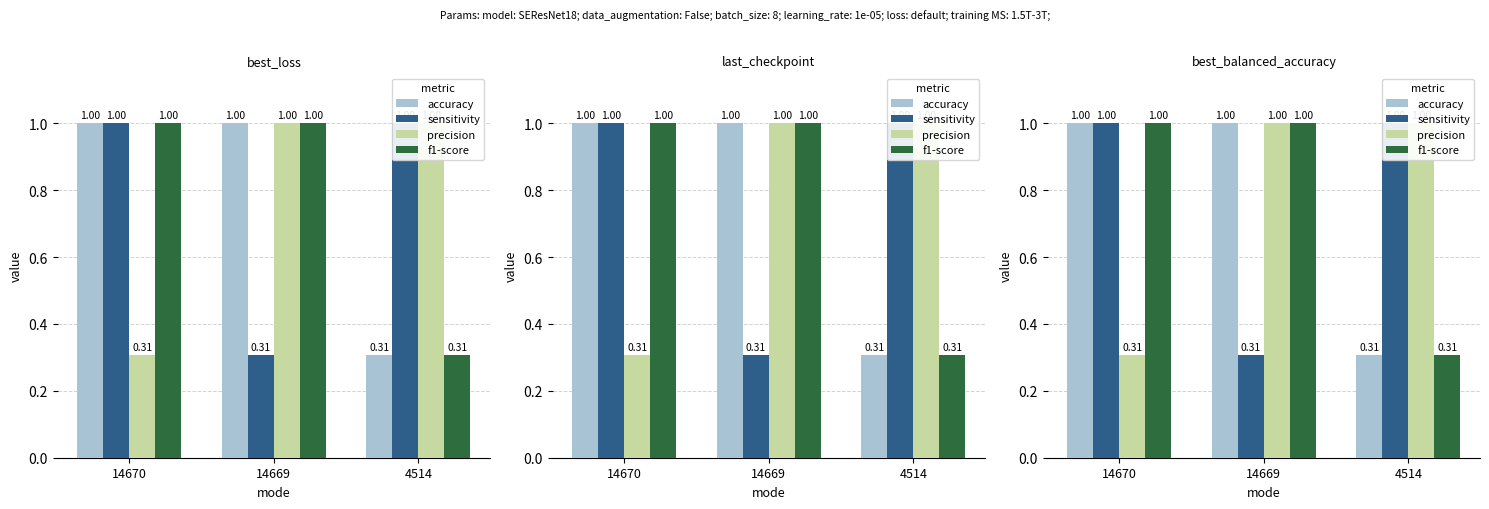

Between 14669 and 4514, which is larger?

14669